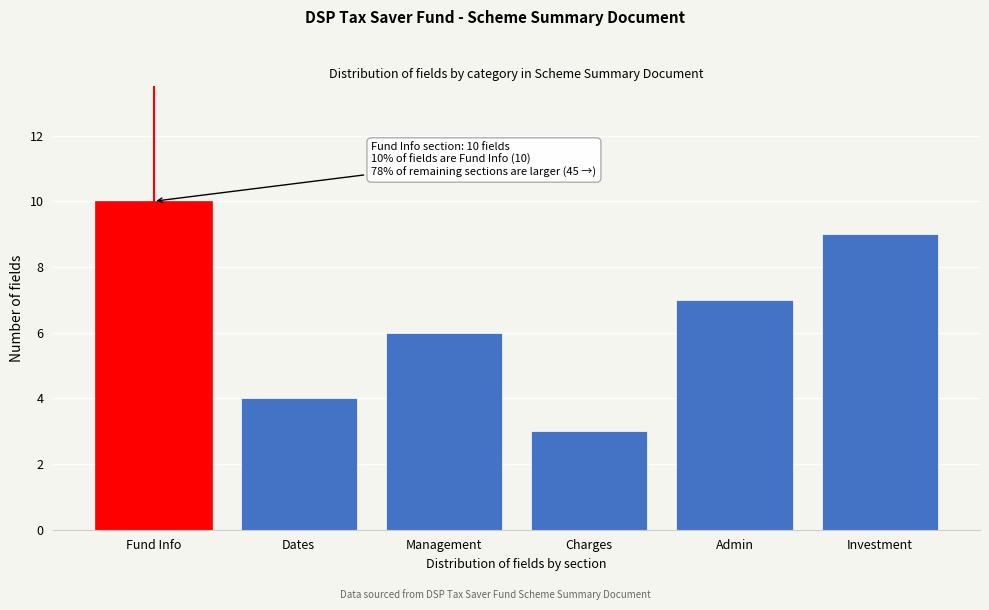

Reading right to left, what are all the values shown in this chart?

9	7	3	6	4	10